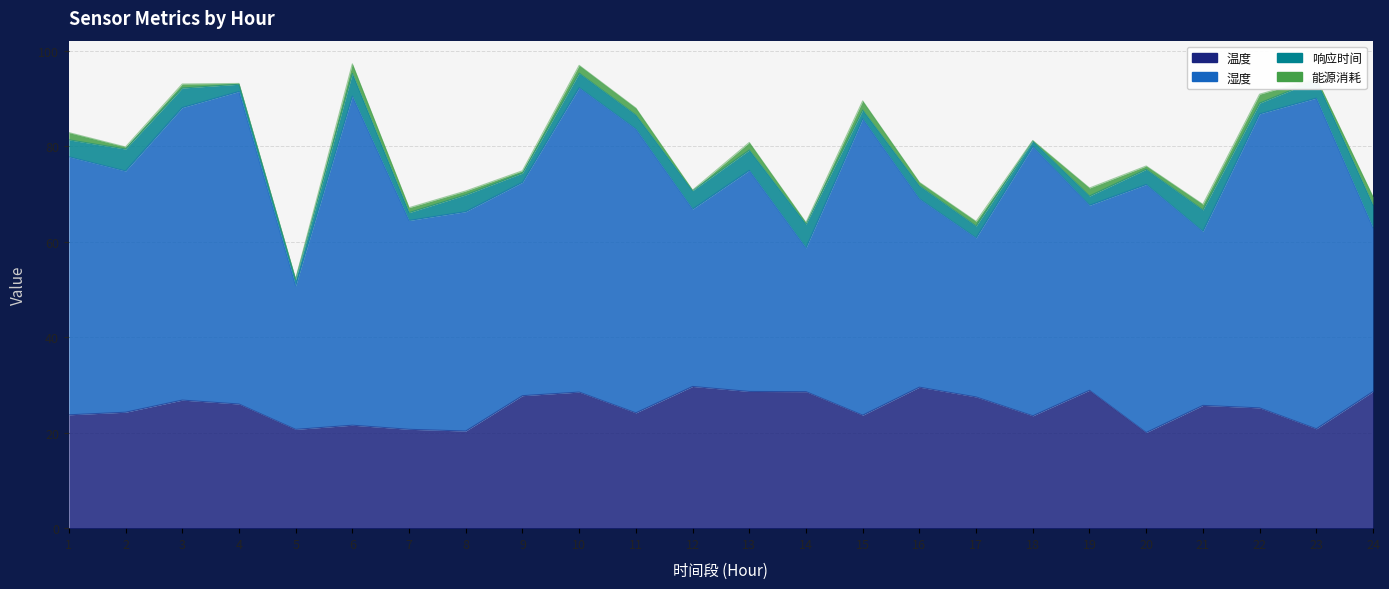

Reading left to right, transcribe all the data shown in this chart.

温度: 1=23.8	2=24.3	3=26.8	4=26.0	5=20.7	6=21.6	7=20.7	8=20.4	9=27.8	10=28.5	11=24.2	12=29.7	13=28.6	14=28.6	15=23.7	16=29.5	17=27.5	18=23.5	19=28.9	20=20.0	21=25.7	22=25.2	23=20.8	24=28.6
湿度: 1=54.1	2=50.5	3=61.3	4=65.5	5=30.1	6=69.0	7=43.8	8=46.0	9=44.7	10=63.8	11=59.5	12=37.2	13=46.3	14=30.1	15=62.1	16=39.5	17=33.3	18=56.4	19=38.8	20=52.0	21=36.5	22=61.6	23=69.3	24=34.3
响应时间: 1=3.5	2=4.6	3=4.1	4=1.5	5=1.3	6=4.8	7=1.6	8=3.5	9=1.9	10=3.1	11=3.0	12=3.9	13=4.3	14=5.0	15=1.8	16=2.8	17=2.5	18=1.1	19=1.9	20=3.2	21=4.5	22=2.3	23=3.8	24=4.8
能源消耗: 1=1.5	2=0.4	3=0.8	4=0.2	5=0.1	6=2.0	7=1.0	8=0.8	9=0.5	10=1.6	11=1.4	12=0.1	13=1.6	14=0.3	15=1.9	16=0.7	17=1.0	18=0.1	19=1.7	20=0.7	21=1.2	22=1.9	23=0.4	24=1.8